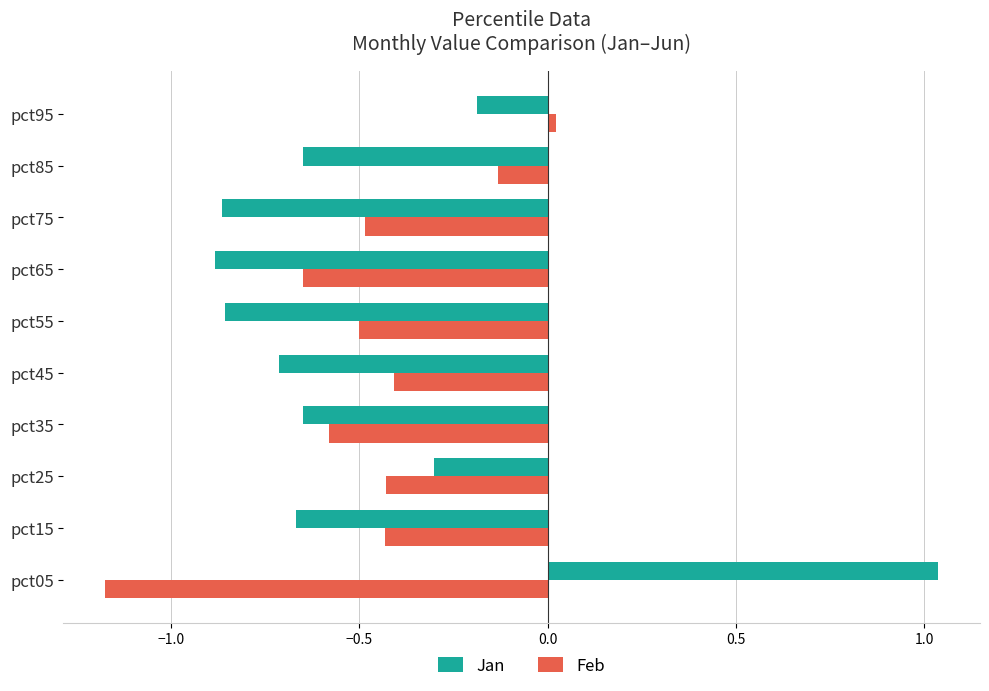

Which category has the lowest value across all series?

pct05